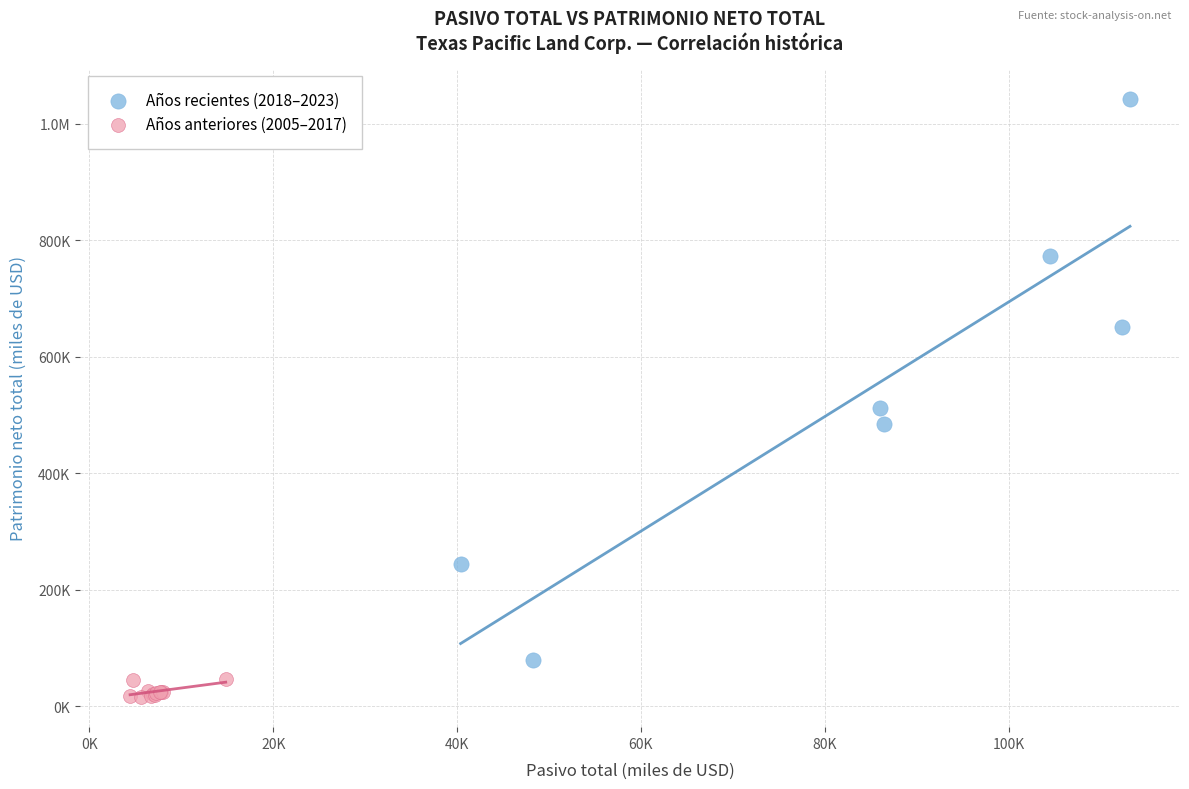

What are all the series names shown in the legend?

Años recientes (2018–2023), Años anteriores (2005–2017)